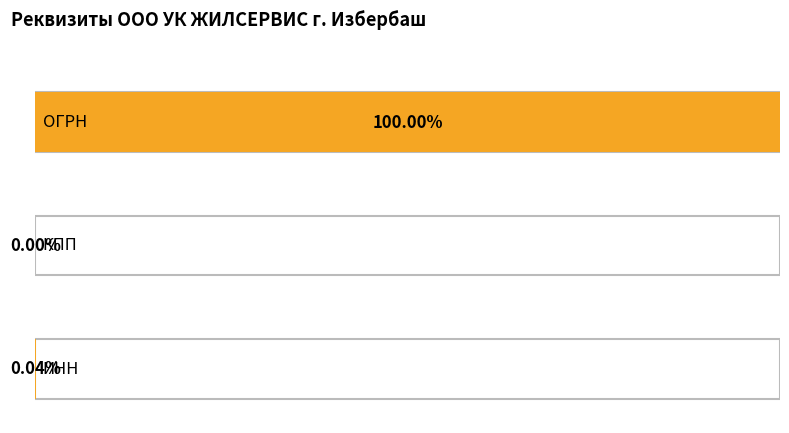

Which has a higher value, ОГРН or КПП?

ОГРН